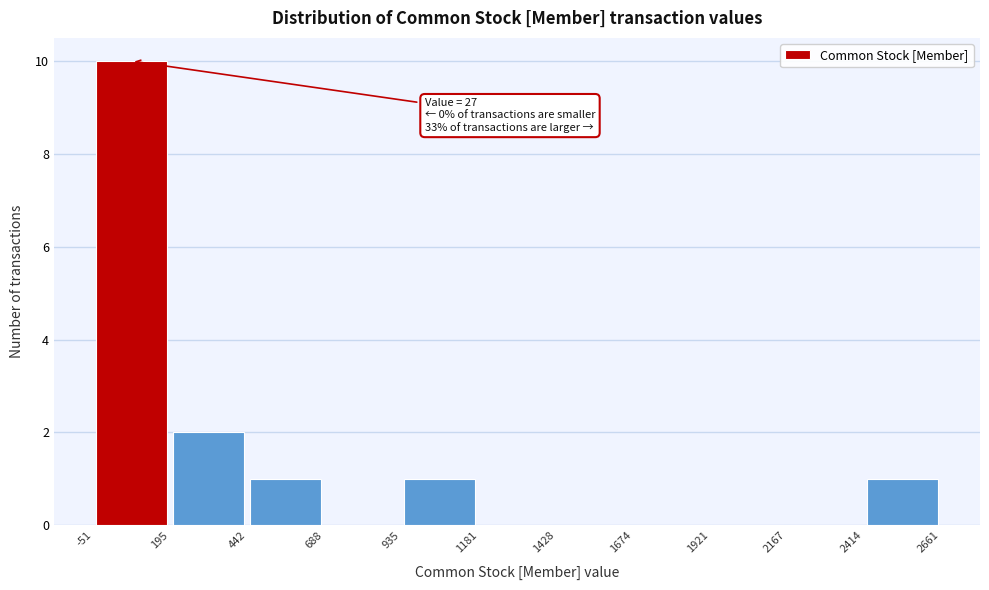

Over which range of the x-axis is the bar tallest?

-51 to 195